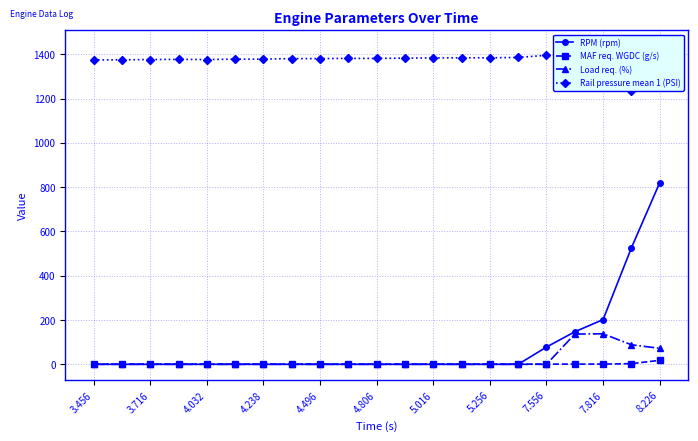

True or false: Rail pressure mean 1 (PSI) and MAF req. WGDC (g/s) intersect in this chart.

False